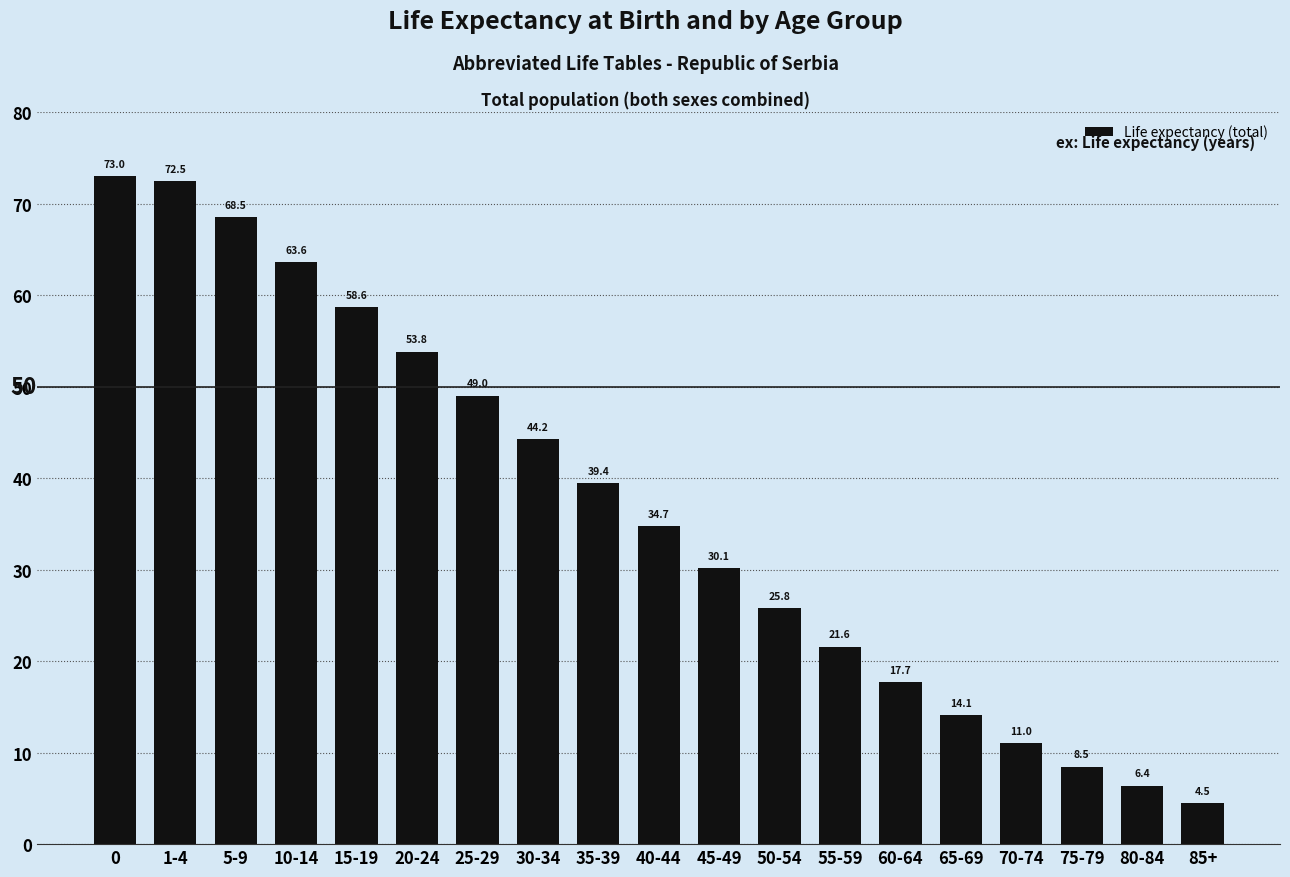

What is the minimum value shown in the chart?

4.5